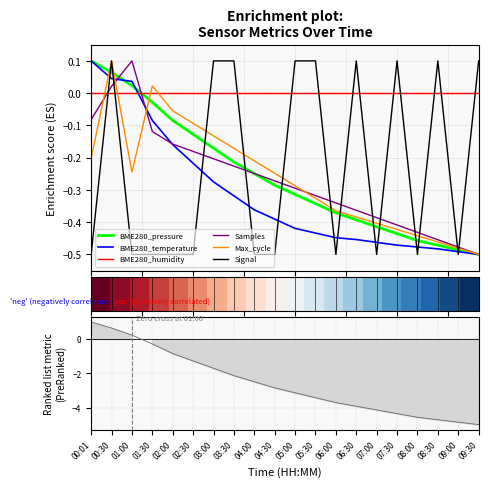

After their last crossing, which series has the higher values: BME280_humidity or BME280_pressure?

BME280_humidity